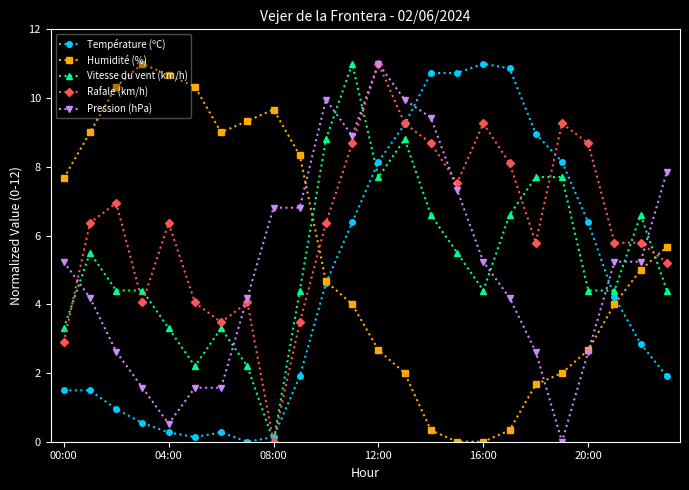

What is the value of the Rafale (km/h) point at the 22nd from the left?

5.8